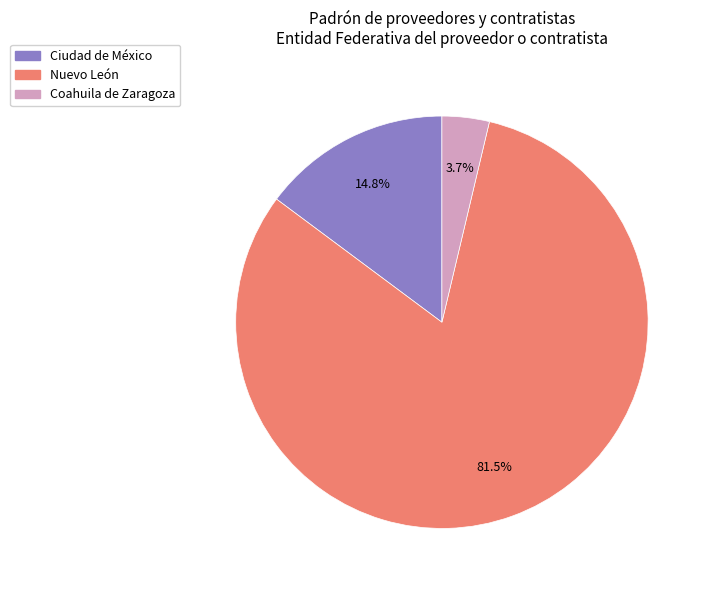

To the nearest percent, what is the difference between the largest and smallest slice percentages?

78%